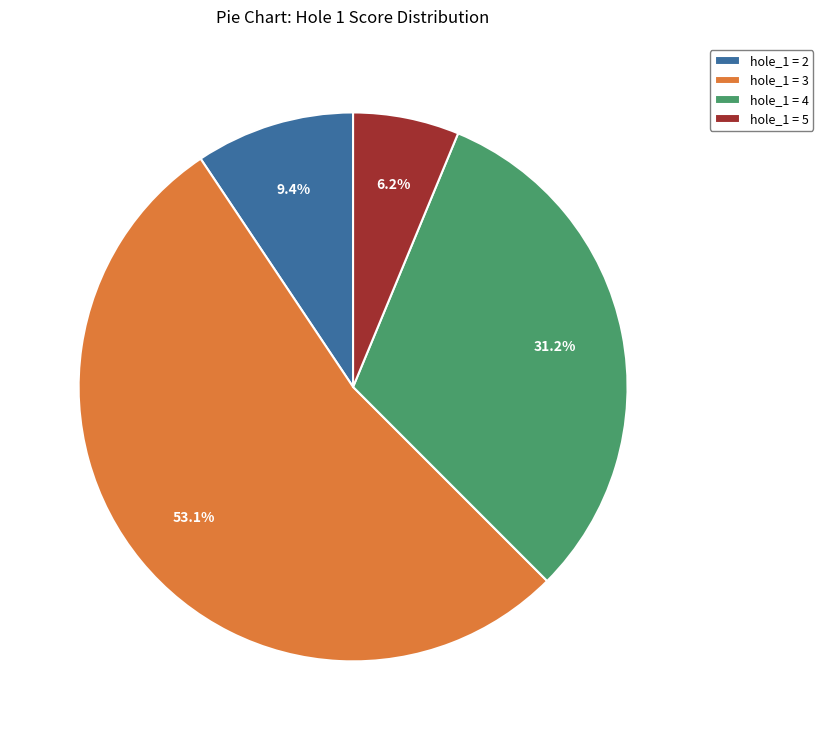

Which has a higher value, hole_1 = 5 or hole_1 = 2?

hole_1 = 2